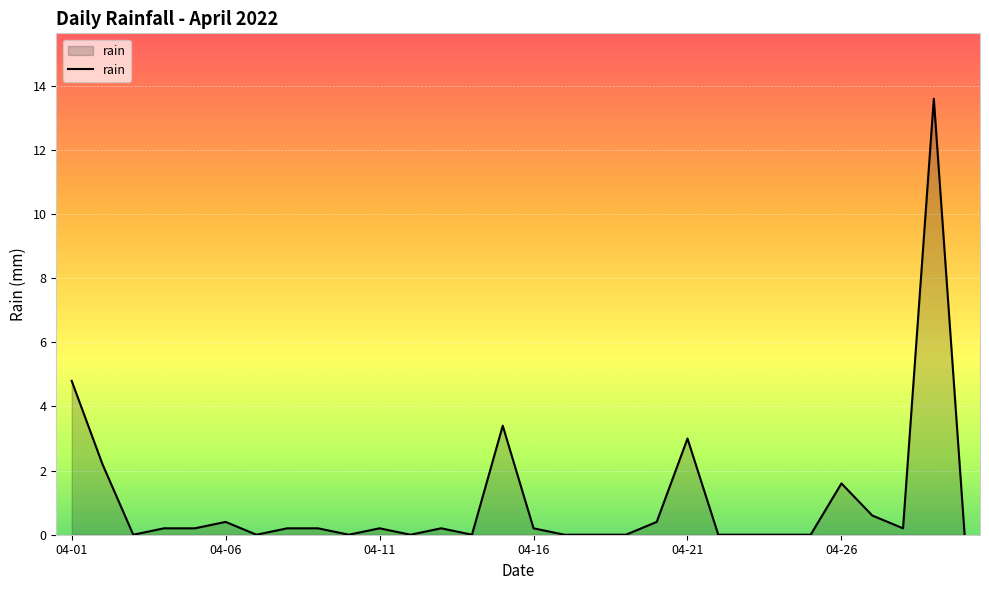

What is the difference between the maximum and minimum values?

13.6